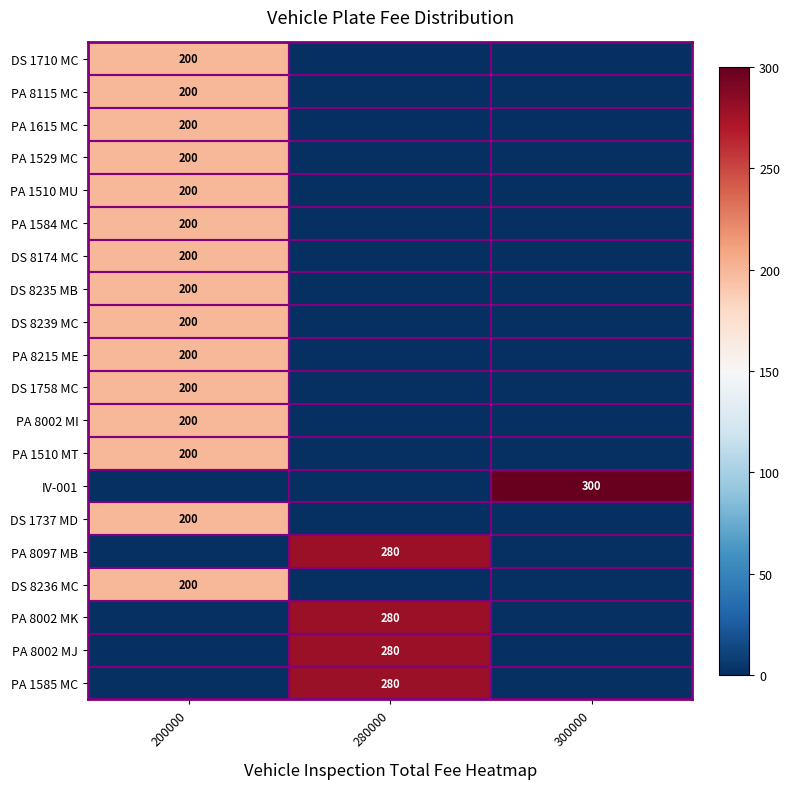

Between 280000 and 300000, which is larger?

280000